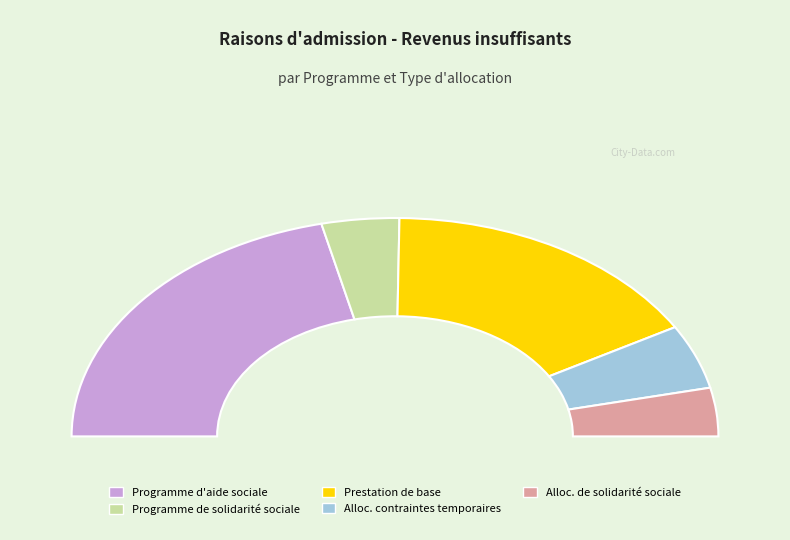

What is the change in value from Programme d'aide sociale to Alloc. contraintes temporaires?

-1019